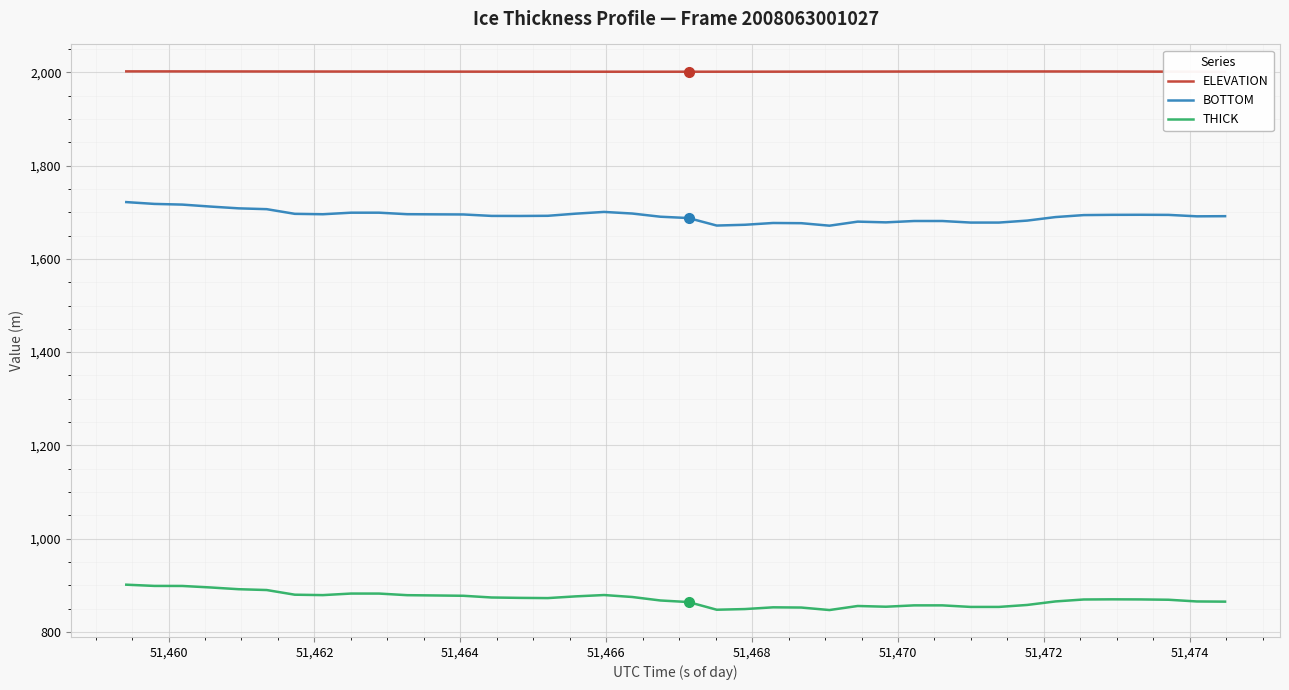

Reading left to right, extract all data points from this chart.

ELEVATION: 2002.2	2002.2	2002.1	2002.1	2002.0	2002.0	2001.9	2001.9	2001.8	2001.8	2001.7	2001.7	2001.6	2001.6	2001.6	2001.5	2001.5	2001.5	2001.5	2001.5	2001.5	2001.5	2001.5	2001.6	2001.6	2001.7	2001.8	2001.8	2001.9	2001.9	2002.0	2002.0	2002.0	2002.0	2002.0	2001.9	2001.8	2001.6	2001.4	2001.2
BOTTOM: 1721.8	1717.9	1716.4	1712.2	1708.4	1706.6	1696.6	1695.7	1699.1	1699.1	1695.8	1695.5	1695.3	1692.2	1692.0	1692.4	1697.0	1700.7	1697.3	1690.4	1687.6	1671.5	1673.2	1677.0	1676.6	1671.2	1679.9	1678.3	1681.2	1681.2	1677.9	1677.9	1682.1	1689.7	1693.9	1694.5	1694.6	1694.4	1691.3	1691.6
THICK: 901.2	898.5	898.4	895.2	891.5	889.7	879.7	878.8	882.1	882.1	878.7	878.0	877.4	873.7	872.9	872.4	876.1	879.0	874.8	867.3	863.9	847.5	848.9	852.6	852.1	846.8	855.5	853.9	856.8	856.8	853.5	853.5	857.7	865.2	869.4	869.8	869.6	868.9	865.2	864.8